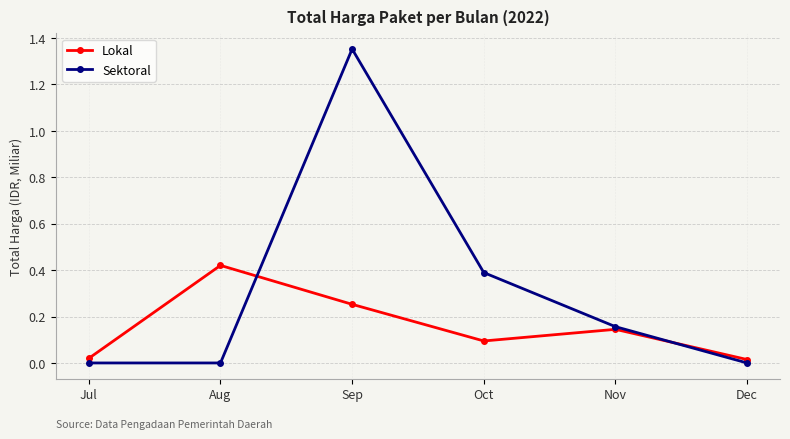

At Jul, list the series in order from smallest to largest.

Sektoral, Lokal